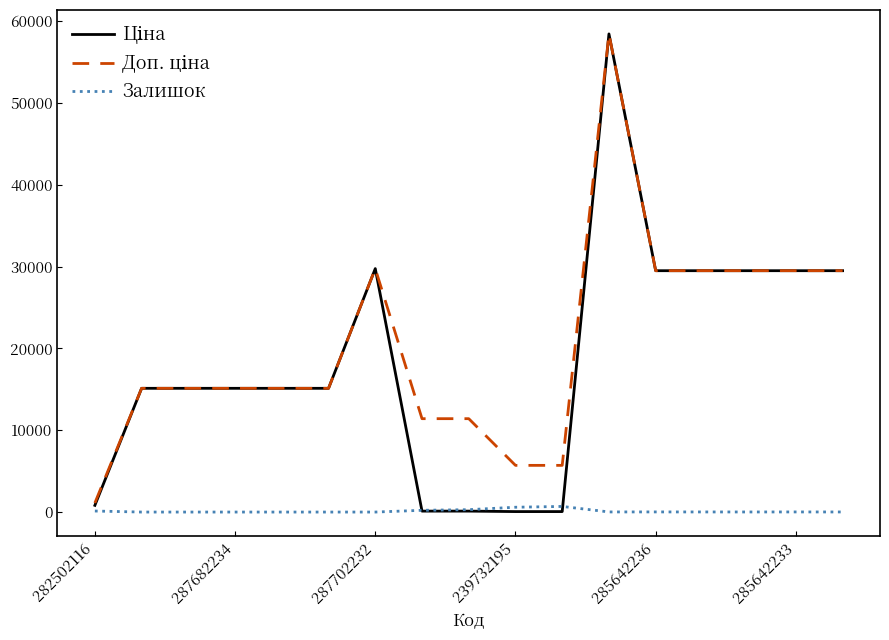

What is the maximum value shown in the chart?

58426.5